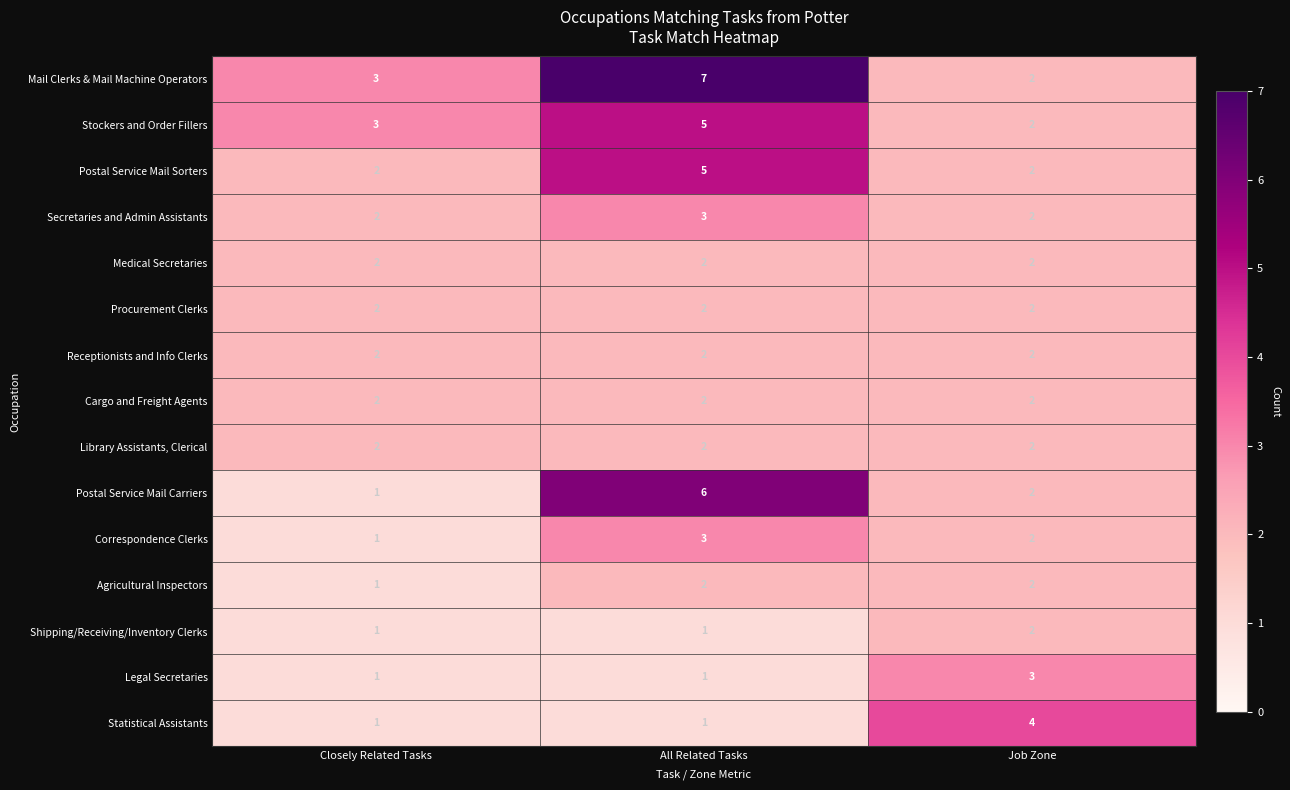

The value of Medical Secretaries at Closely Related Tasks is 1. True or false?

False